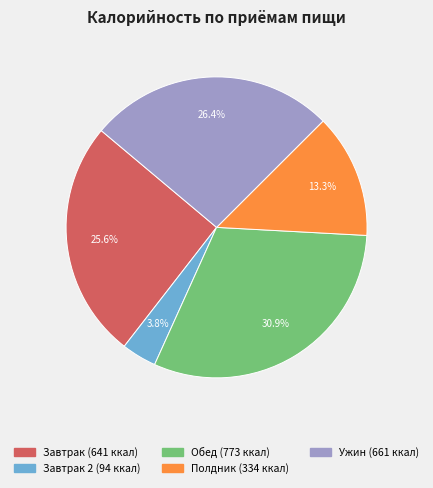

Is there a majority slice in this chart?

No